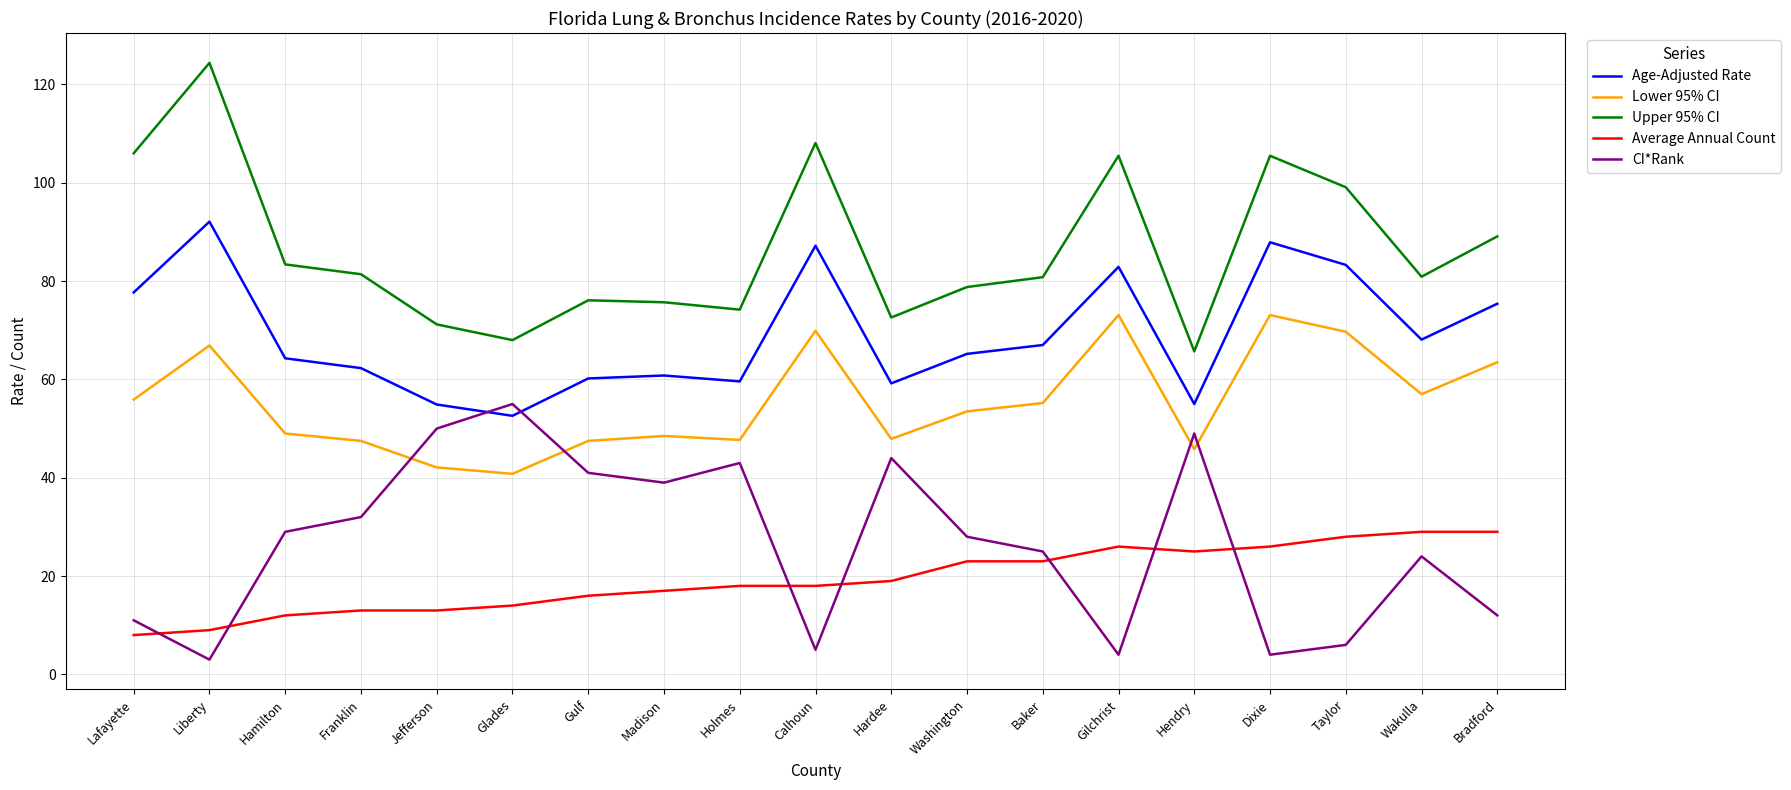

What position from the right is Franklin?

16